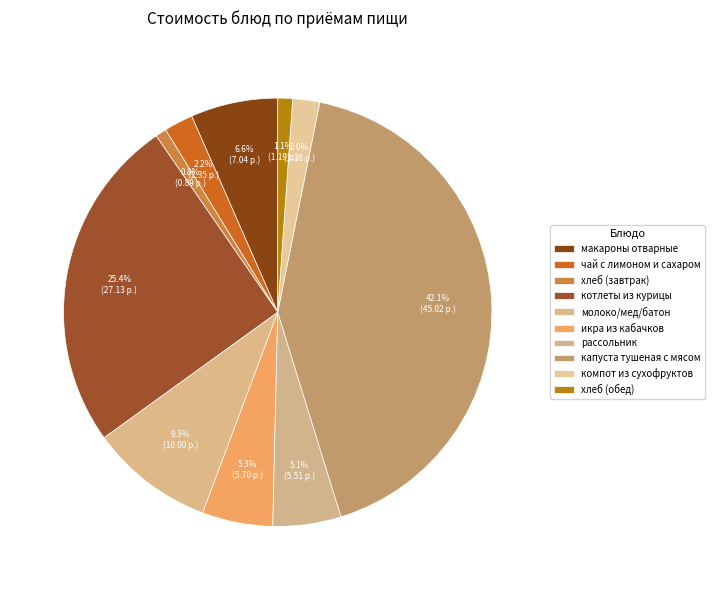

To the nearest percent, what is the difference between the котлеты из курицы and хлеб (обед) slice percentages?

24%